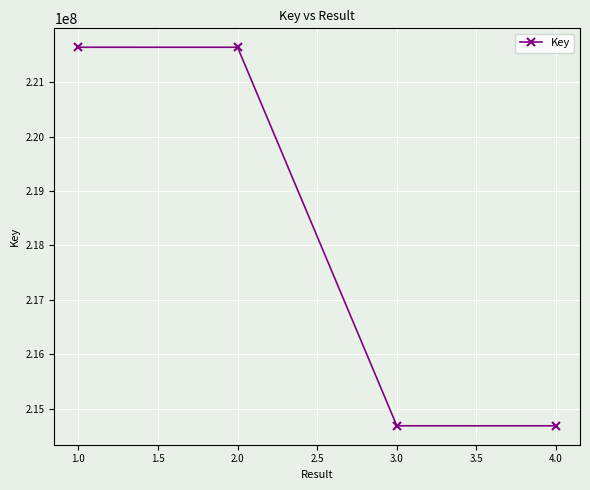

What is the difference between the maximum and second lowest values?

6951173